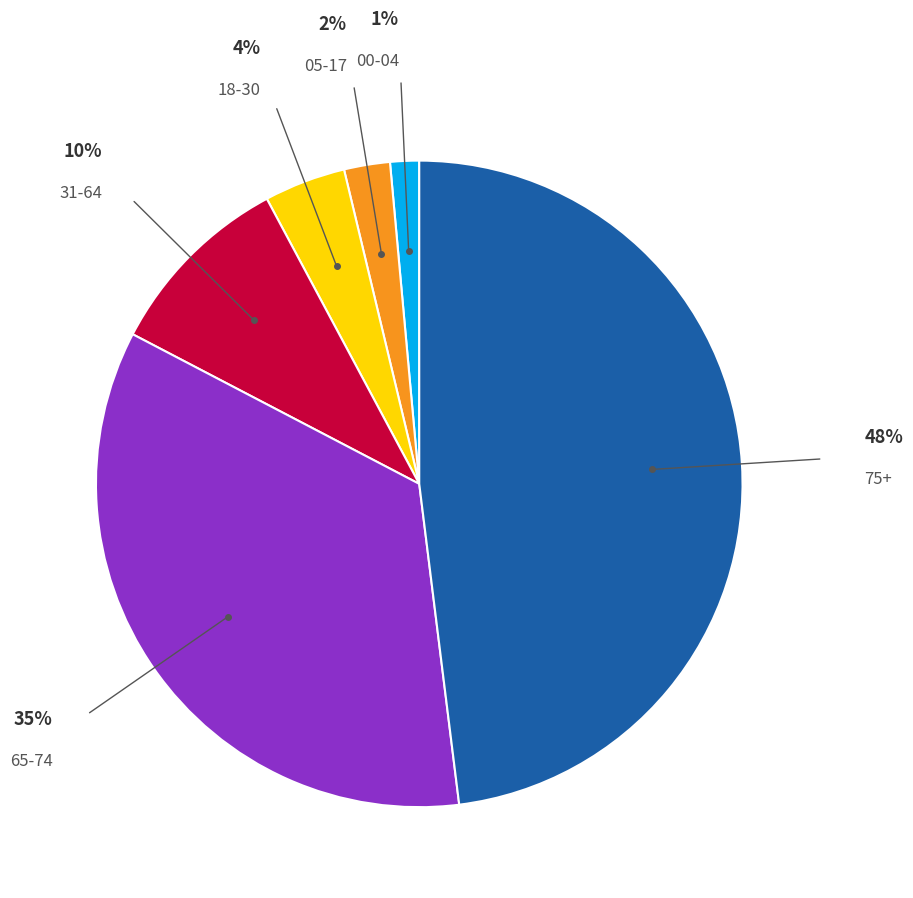

Which slice is the largest?

75+